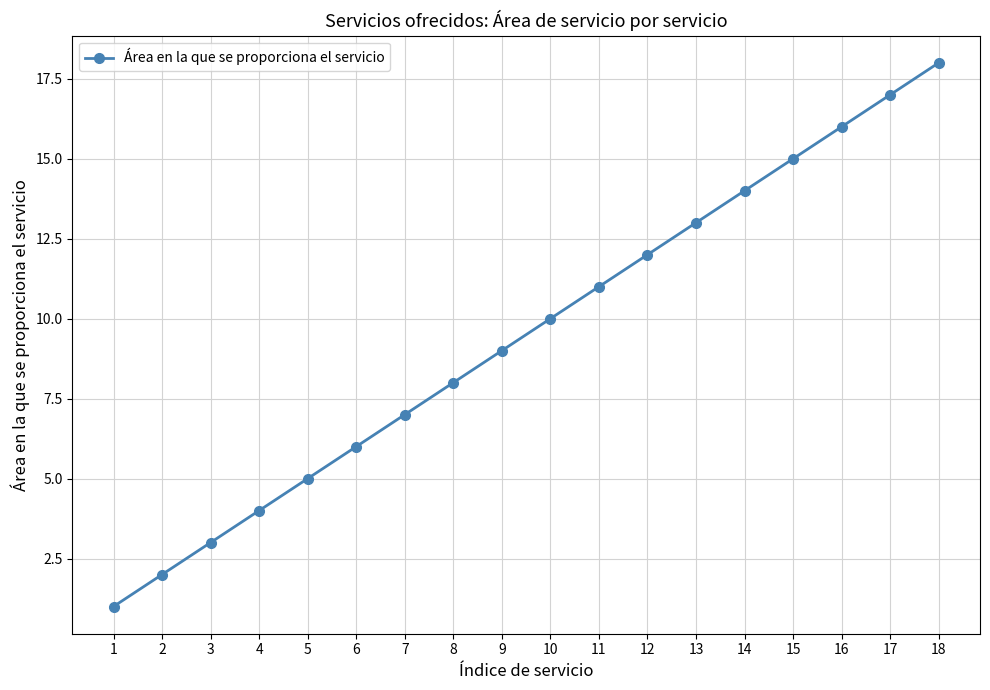

Which category has the highest value across all series?

18